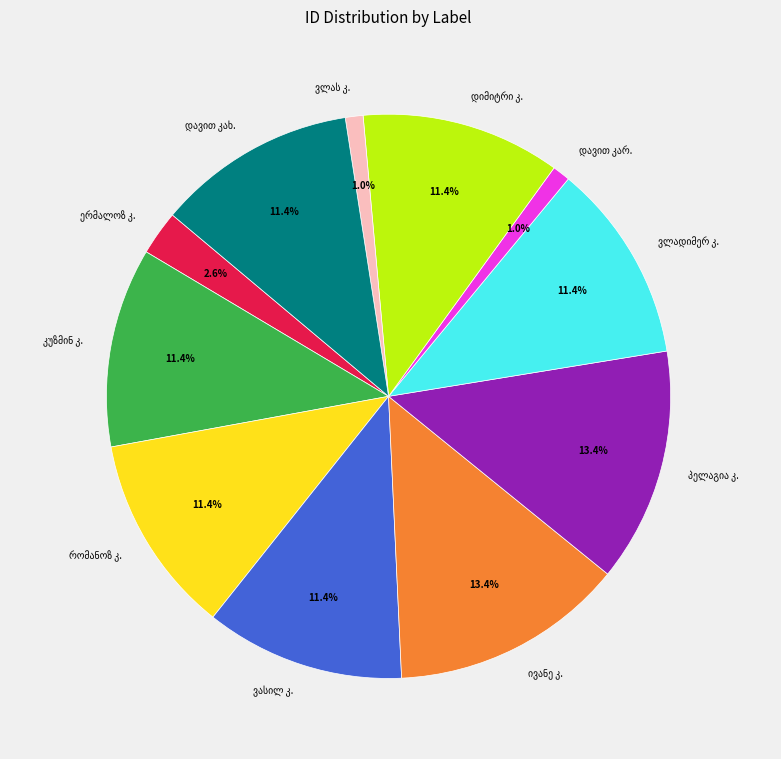

Does any single category account for the majority?

No